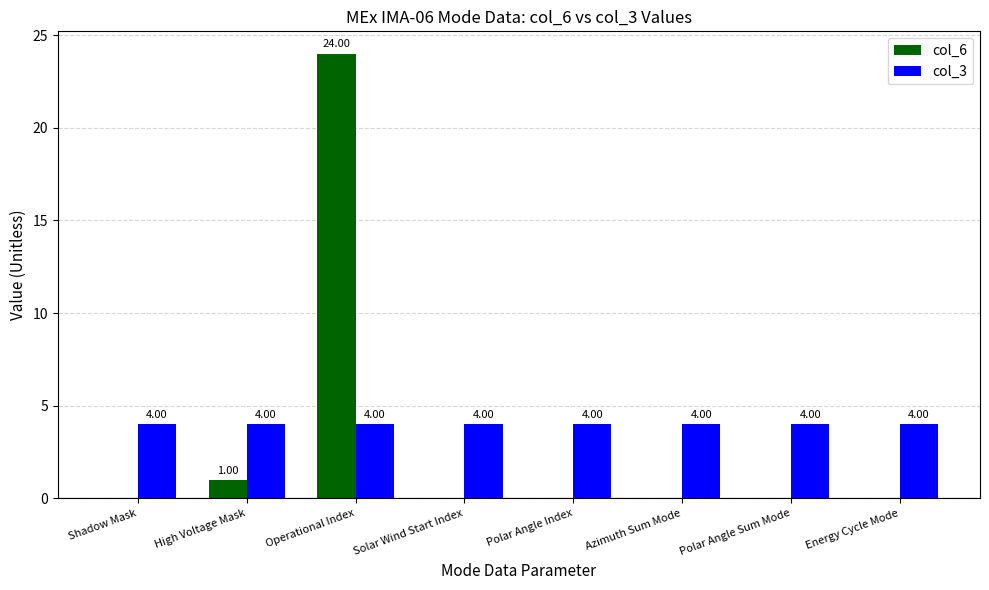

Where is col_6 nearest to the value 12?

High Voltage Mask